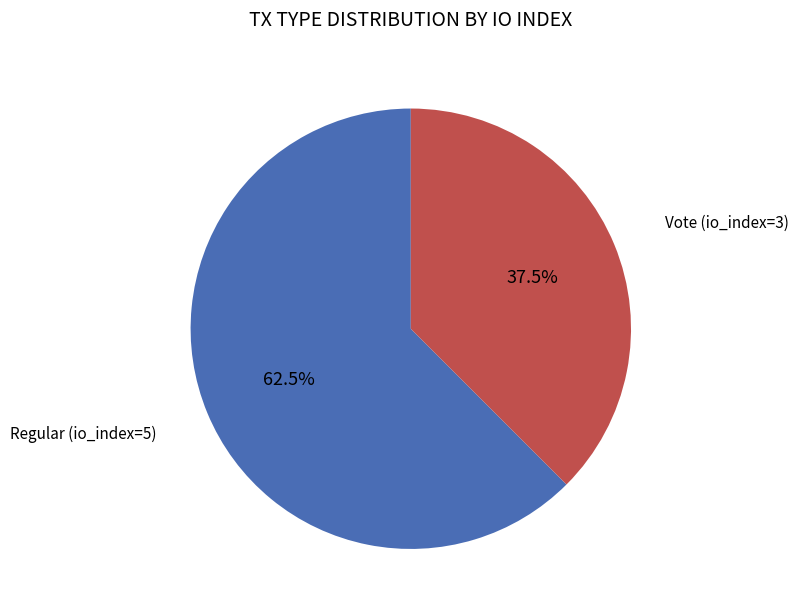

To the nearest percent, what is the average slice percentage?

50%